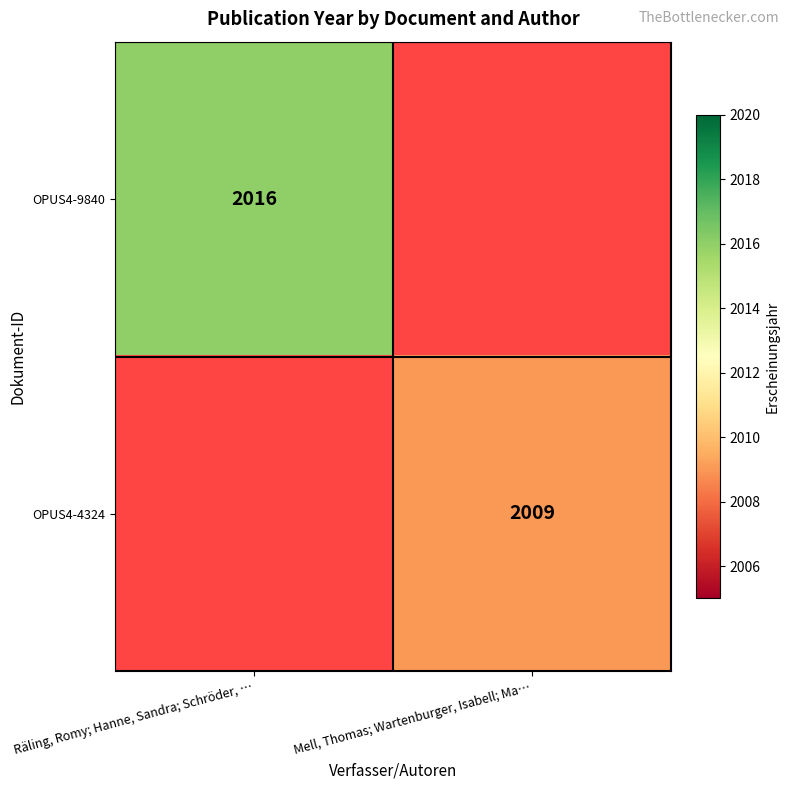

Is the value of OPUS4-9840 at Räling, Romy; Hanne, Sandra; Schröder, … greater than the value of OPUS4-4324 at Mell, Thomas; Wartenburger, Isabell; Ma…?

Yes